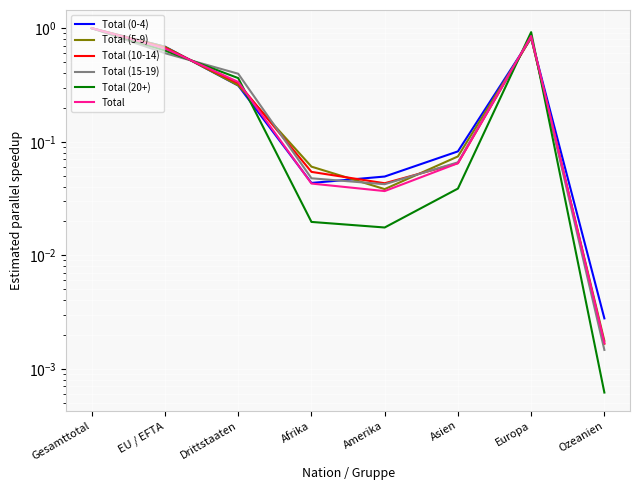

List the labels in order of Total (5-9) value, largest first.

Gesamttotal, Europa, EU / EFTA, Drittstaaten, Asien, Afrika, Amerika, Ozeanien